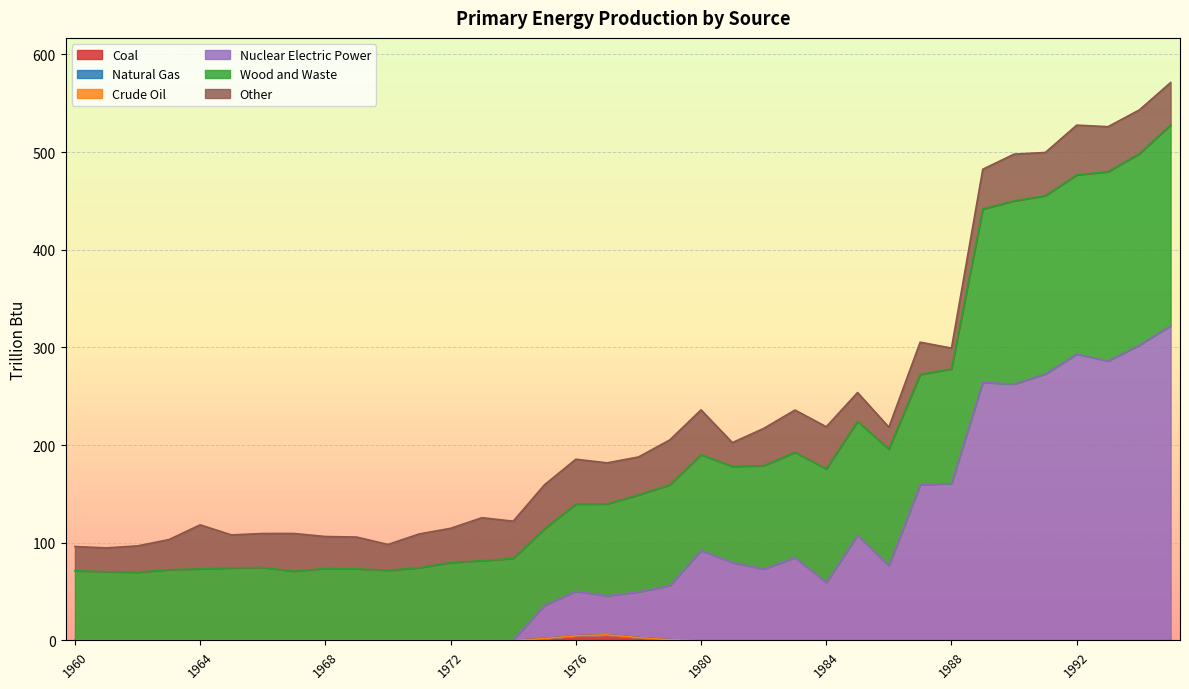

True or false: Nuclear Electric Power and Coal intersect in this chart.

False